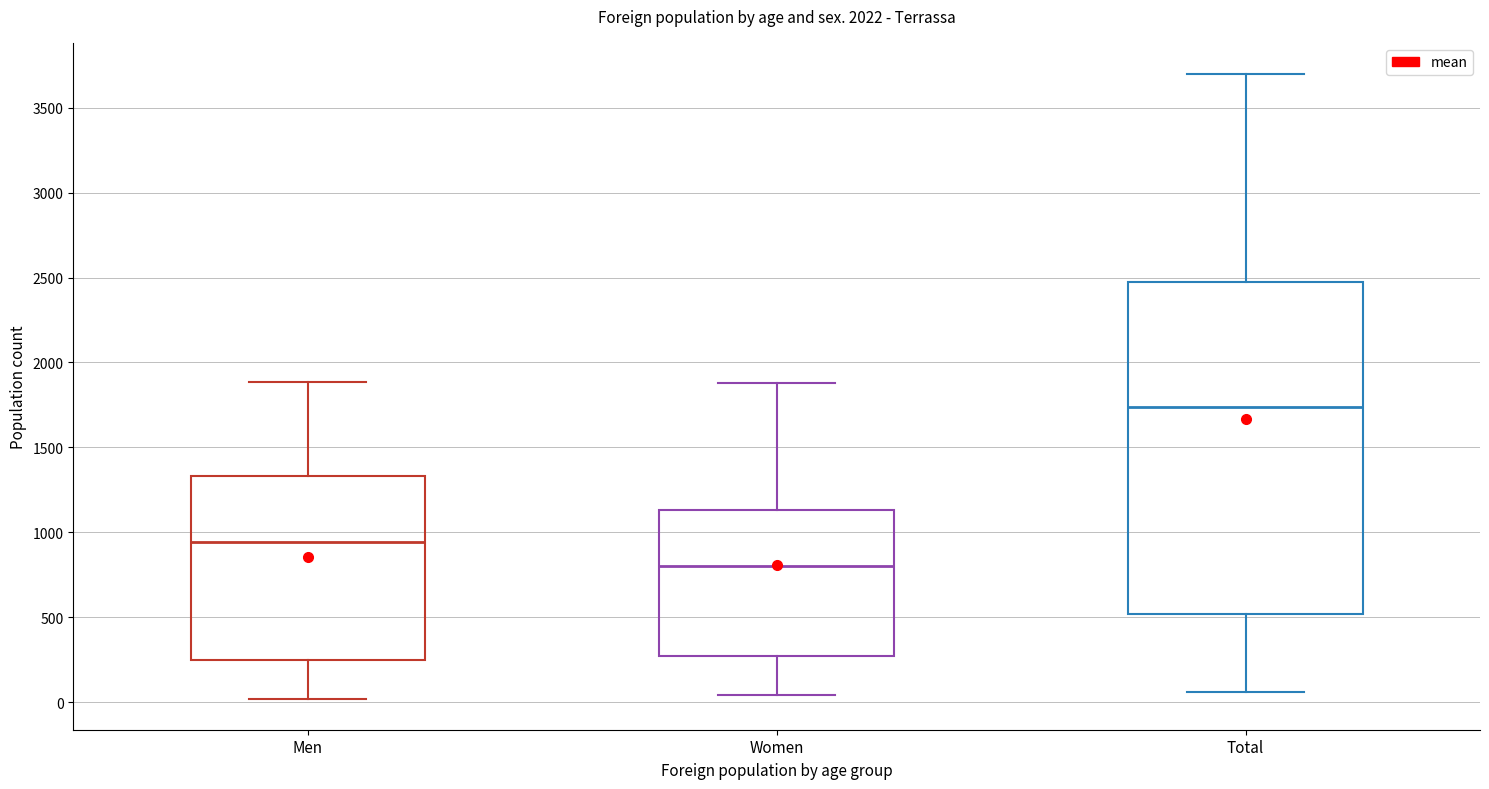

Reading left to right, transcribe this box plot: for each box, give where its median line is, the range the box spans, and where its two whiskers end, as read against the y-axis. The values are not printed on the chart, so give them approximately, as read against the axis.

Men: median 950, box 250 to 1350, whiskers 0 to 1900
Women: median 800, box 250 to 1150, whiskers 50 to 1900
Total: median 1750, box 500 to 2450, whiskers 50 to 3700